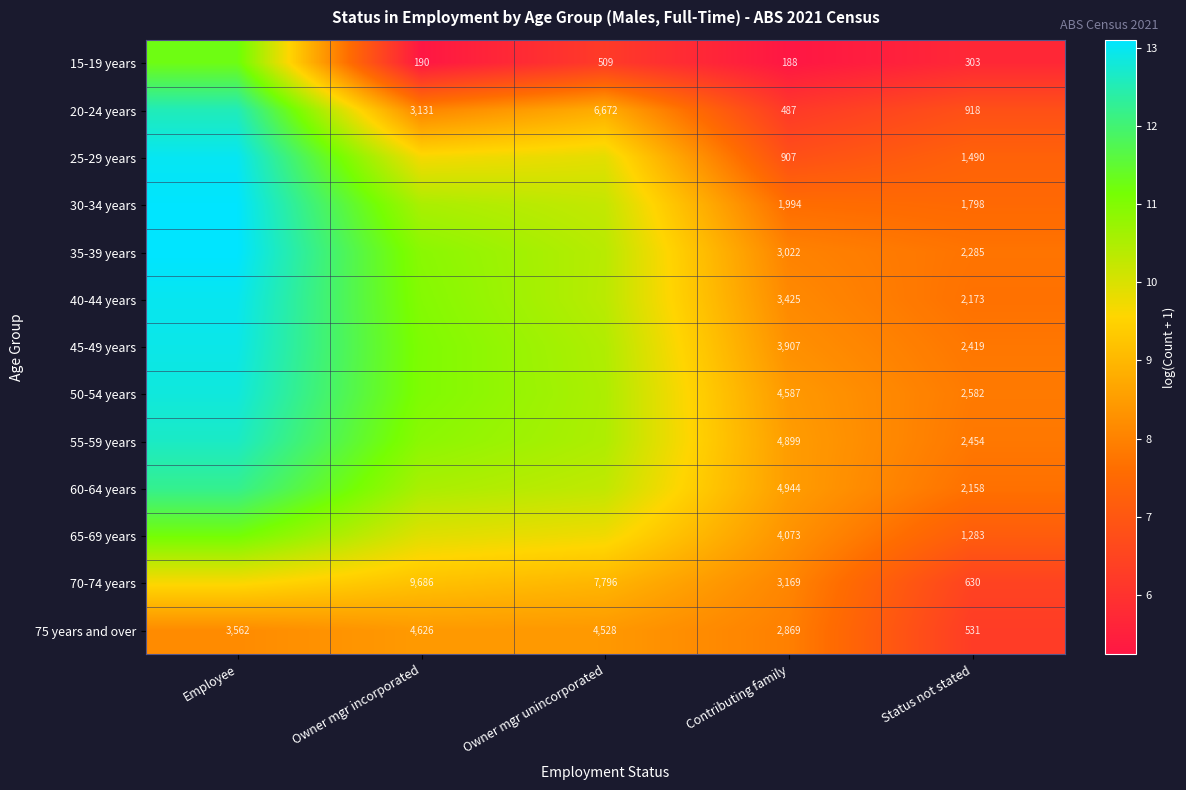

Between Status not stated and Owner mgr unincorporated, which is larger?

Owner mgr unincorporated